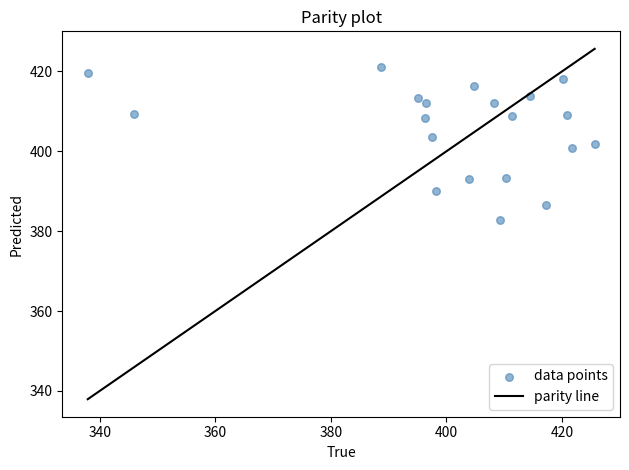

What is the range of Y values (max minus min)?

38.4